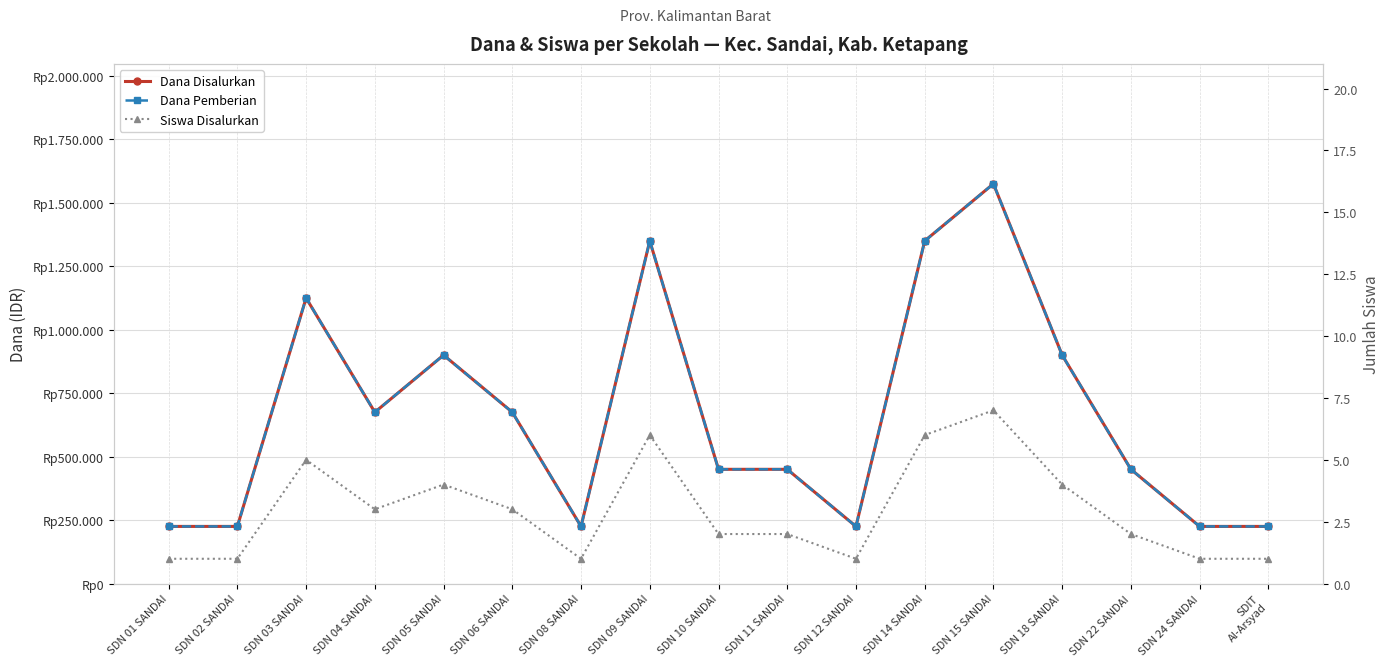

Reading right to left, list all the values displayed in this chart.

Dana Disalurkan: SDIT
Al-Arsyad=225000	SDN 24 SANDAI=225000	SDN 22 SANDAI=450000	SDN 18 SANDAI=900000	SDN 15 SANDAI=1575000	SDN 14 SANDAI=1350000	SDN 12 SANDAI=225000	SDN 11 SANDAI=450000	SDN 10 SANDAI=450000	SDN 09 SANDAI=1350000	SDN 08 SANDAI=225000	SDN 06 SANDAI=675000	SDN 05 SANDAI=900000	SDN 04 SANDAI=675000	SDN 03 SANDAI=1125000	SDN 02 SANDAI=225000	SDN 01 SANDAI=225000
Dana Pemberian: SDIT
Al-Arsyad=225000	SDN 24 SANDAI=225000	SDN 22 SANDAI=450000	SDN 18 SANDAI=900000	SDN 15 SANDAI=1575000	SDN 14 SANDAI=1350000	SDN 12 SANDAI=225000	SDN 11 SANDAI=450000	SDN 10 SANDAI=450000	SDN 09 SANDAI=1350000	SDN 08 SANDAI=225000	SDN 06 SANDAI=675000	SDN 05 SANDAI=900000	SDN 04 SANDAI=675000	SDN 03 SANDAI=1125000	SDN 02 SANDAI=225000	SDN 01 SANDAI=225000
Siswa Disalurkan: SDIT
Al-Arsyad=1	SDN 24 SANDAI=1	SDN 22 SANDAI=2	SDN 18 SANDAI=4	SDN 15 SANDAI=7	SDN 14 SANDAI=6	SDN 12 SANDAI=1	SDN 11 SANDAI=2	SDN 10 SANDAI=2	SDN 09 SANDAI=6	SDN 08 SANDAI=1	SDN 06 SANDAI=3	SDN 05 SANDAI=4	SDN 04 SANDAI=3	SDN 03 SANDAI=5	SDN 02 SANDAI=1	SDN 01 SANDAI=1